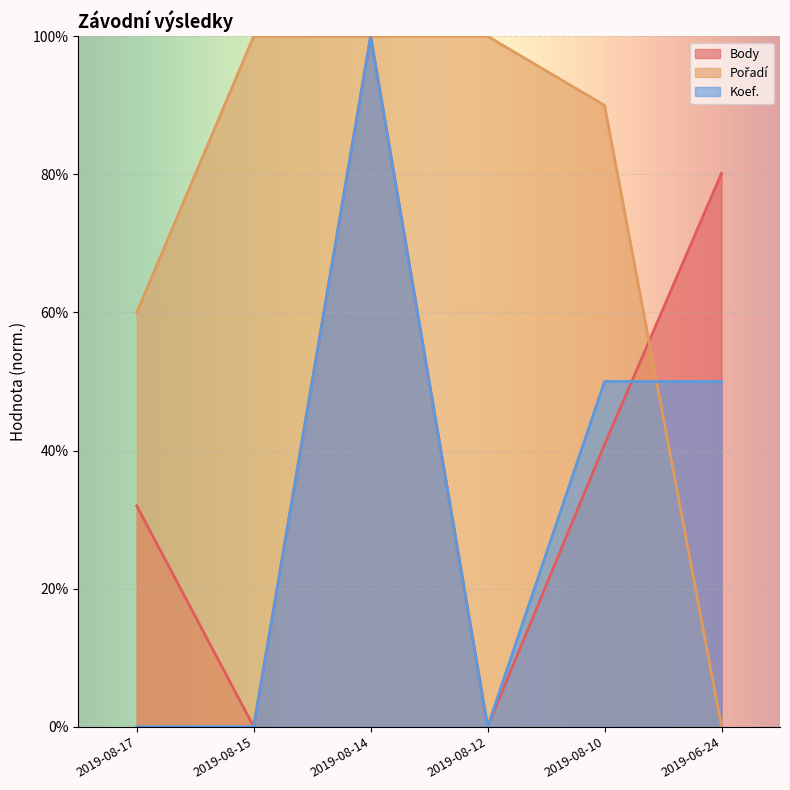

At which label does Koef. first exceed 49?

2019-08-14